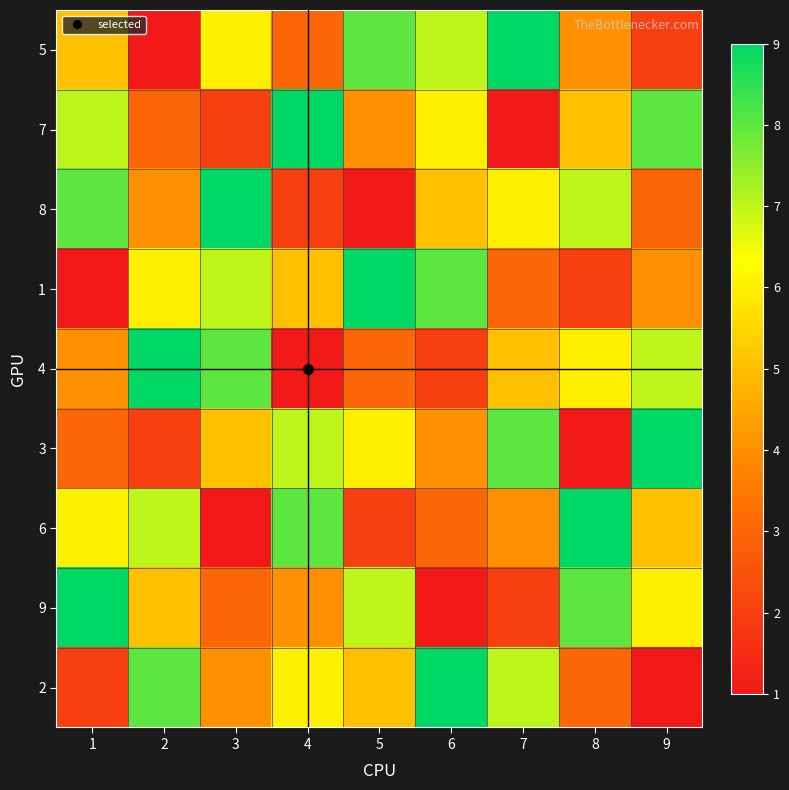

Reading right to left, transcribe all the data shown in this chart.

5: 9=2	8=4	7=9	6=7	5=8	4=3	3=6	2=1	1=5
7: 9=8	8=5	7=1	6=6	5=4	4=9	3=2	2=3	1=7
8: 9=3	8=7	7=6	6=5	5=1	4=2	3=9	2=4	1=8
1: 9=4	8=2	7=3	6=8	5=9	4=5	3=7	2=6	1=1
4: 9=7	8=6	7=5	6=2	5=3	4=1	3=8	2=9	1=4
3: 9=9	8=1	7=8	6=4	5=6	4=7	3=5	2=2	1=3
6: 9=5	8=9	7=4	6=3	5=2	4=8	3=1	2=7	1=6
9: 9=6	8=8	7=2	6=1	5=7	4=4	3=3	2=5	1=9
2: 9=1	8=3	7=7	6=9	5=5	4=6	3=4	2=8	1=2